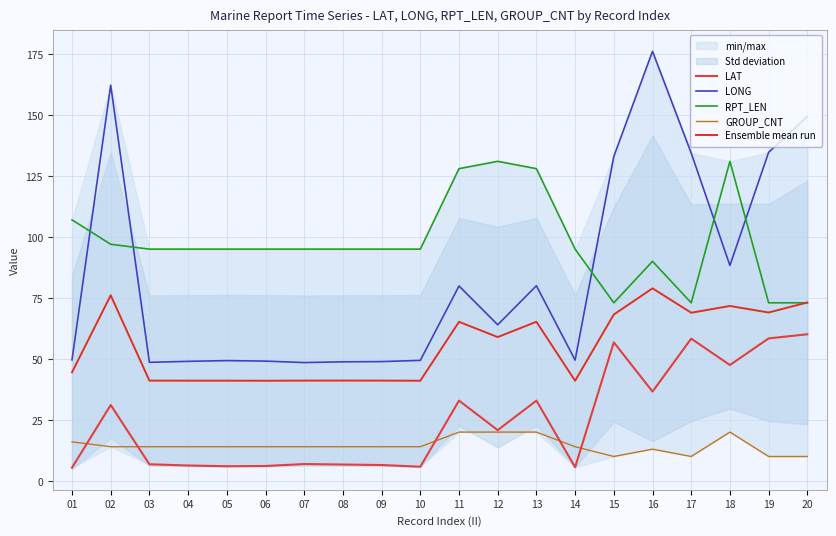

What is the difference between the highest and lowest values at 08?

88.3